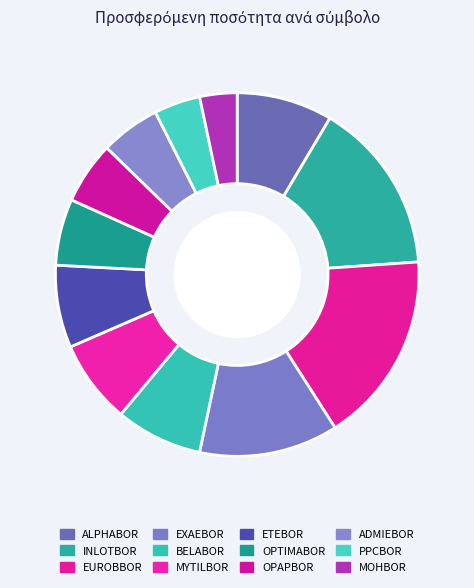

The MOHBOR slice represents 3% of the pie. True or false?

True